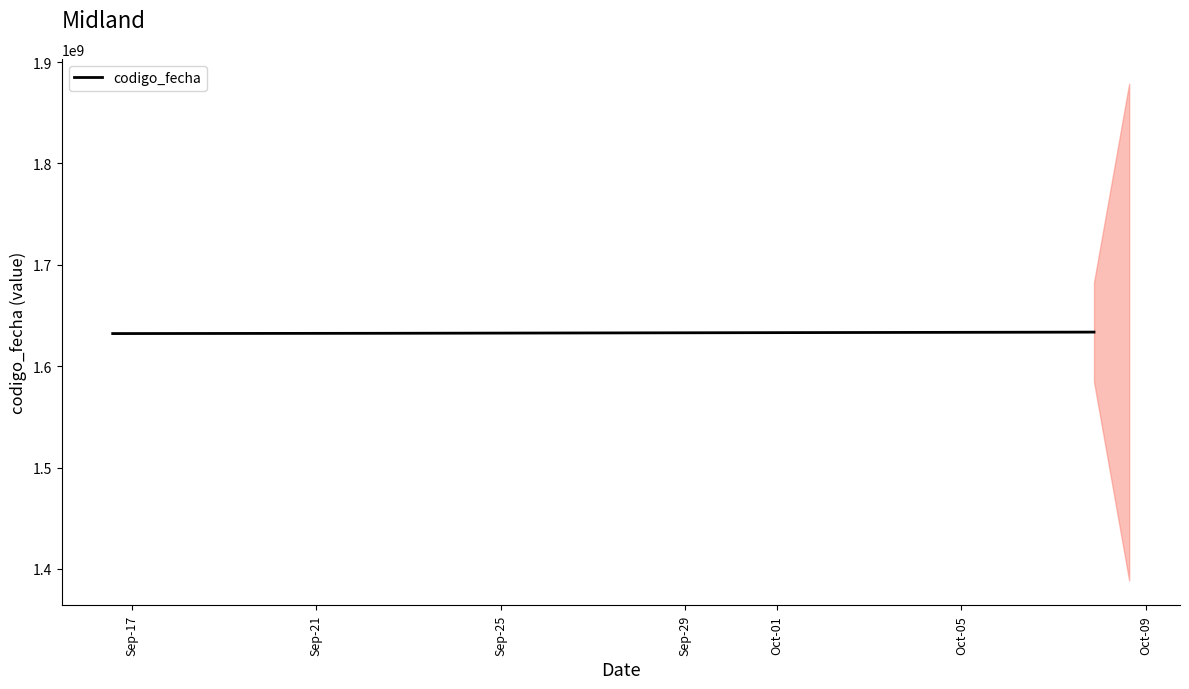

True or false: codigo_fecha has more than 2 points higher than both neighbors.

False